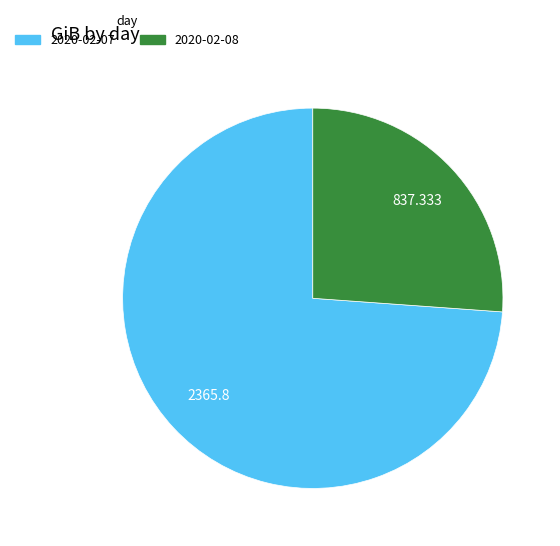

Approximately how many times larger is the value at 2020-02-07 compared to 2020-02-08?

2.8